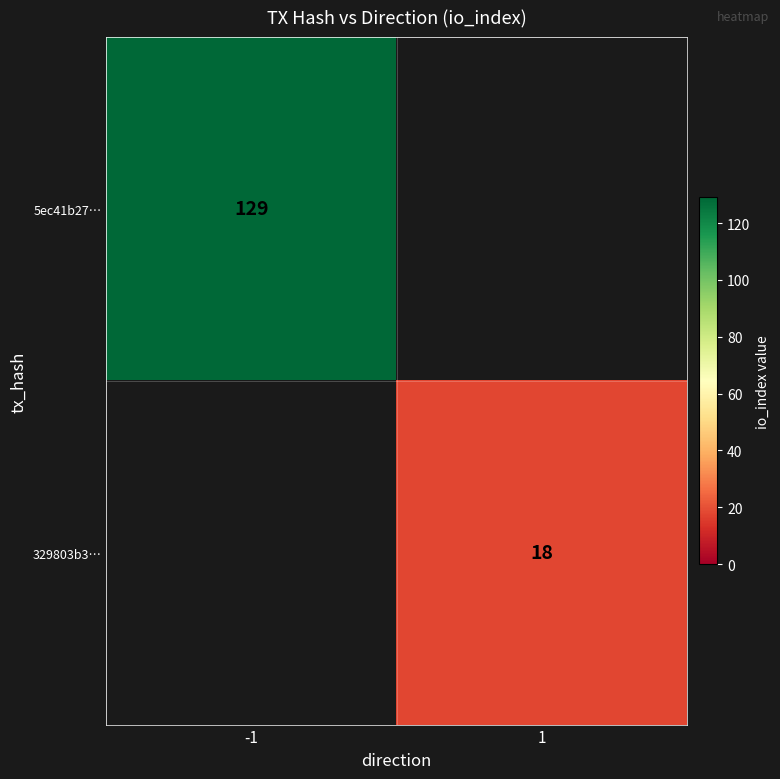

The value of 5ec41b27… at -1 is 39. True or false?

False